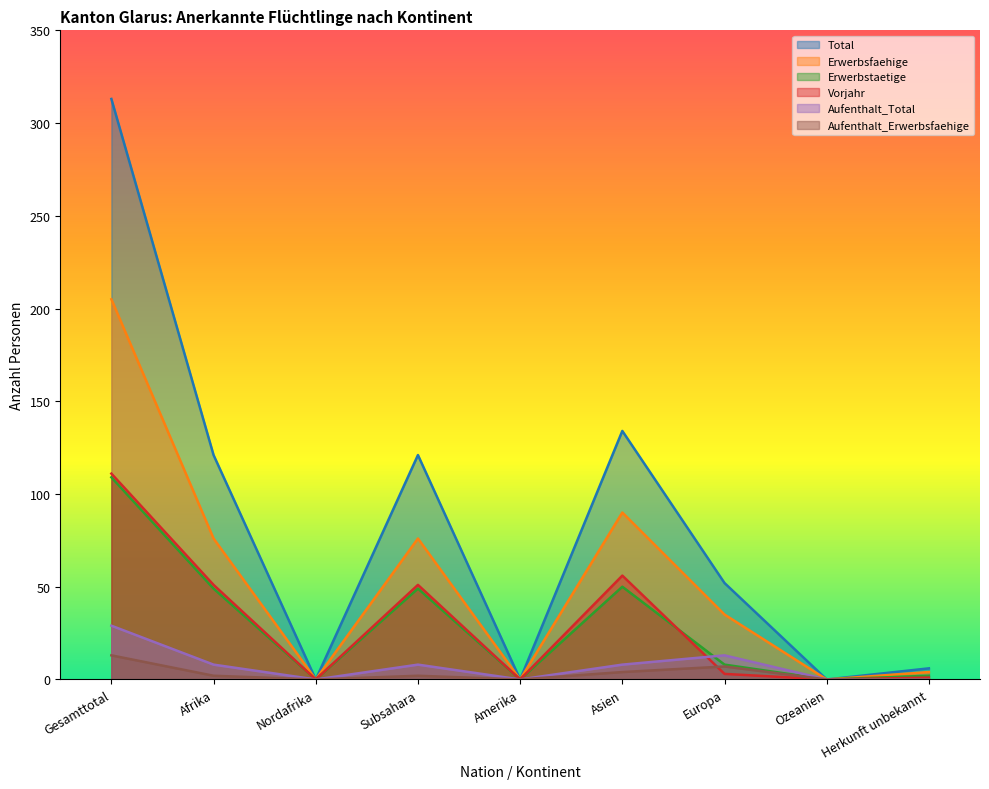

Rank the series by their maximum value, from lowest to highest.

Aufenthalt_Erwerbsfaehige, Aufenthalt_Total, Erwerbstaetige, Vorjahr, Erwerbsfaehige, Total